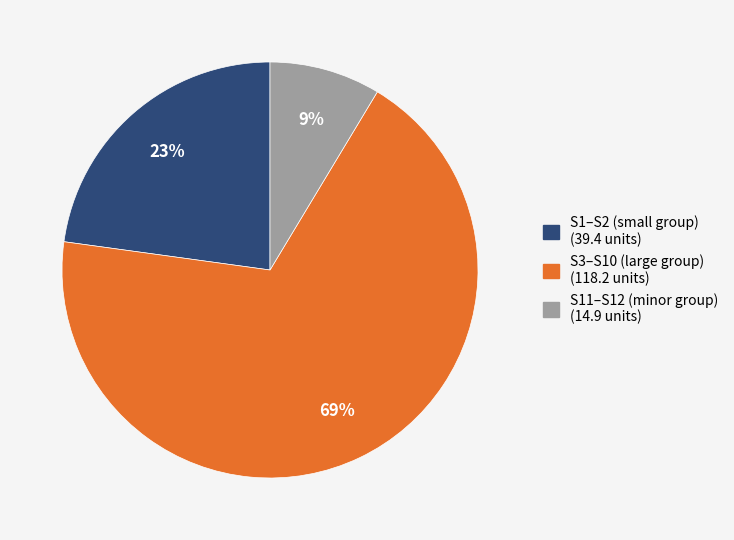

Is there any slice that represents more than half of the pie?

Yes